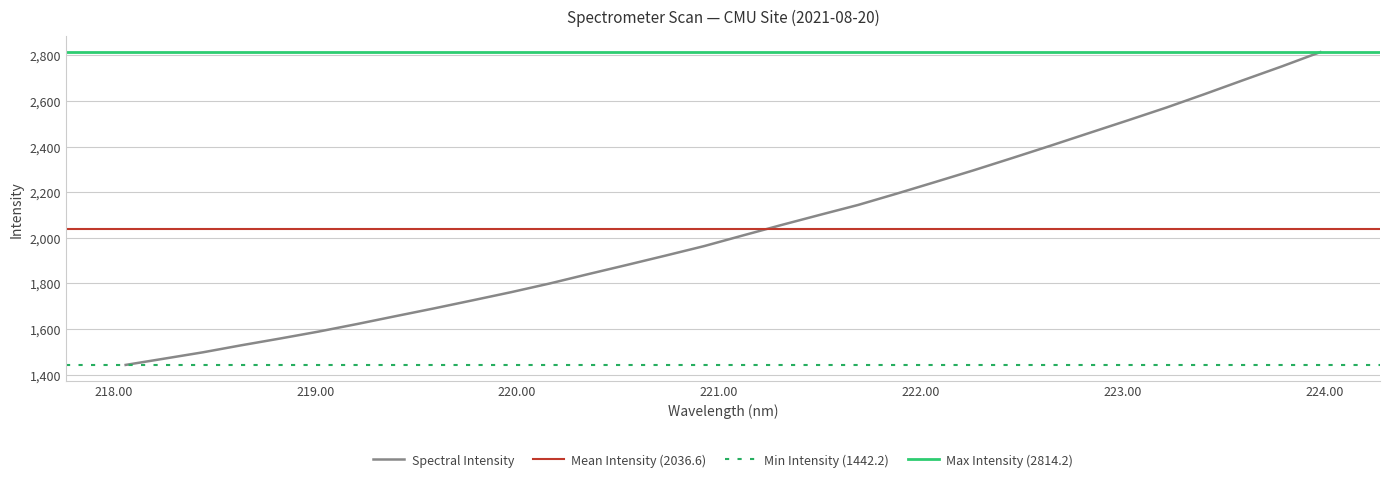

Which has a higher value, 220.1623 or 222.6447?

222.6447